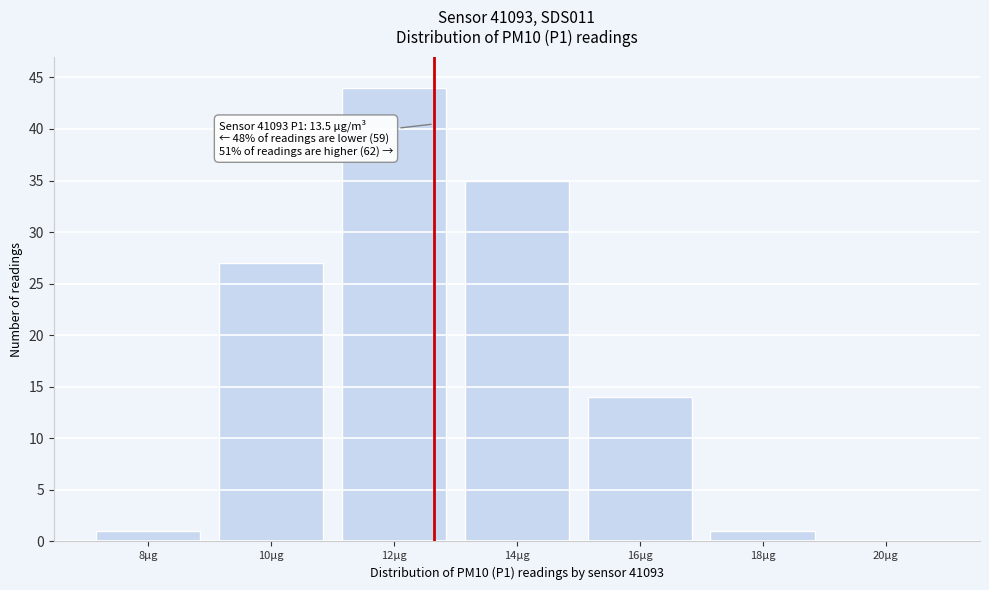

Reading left to right, what are all the values shown in this chart?

8µg=1	10µg=27	12µg=44	14µg=35	16µg=14	18µg=1	20µg=0